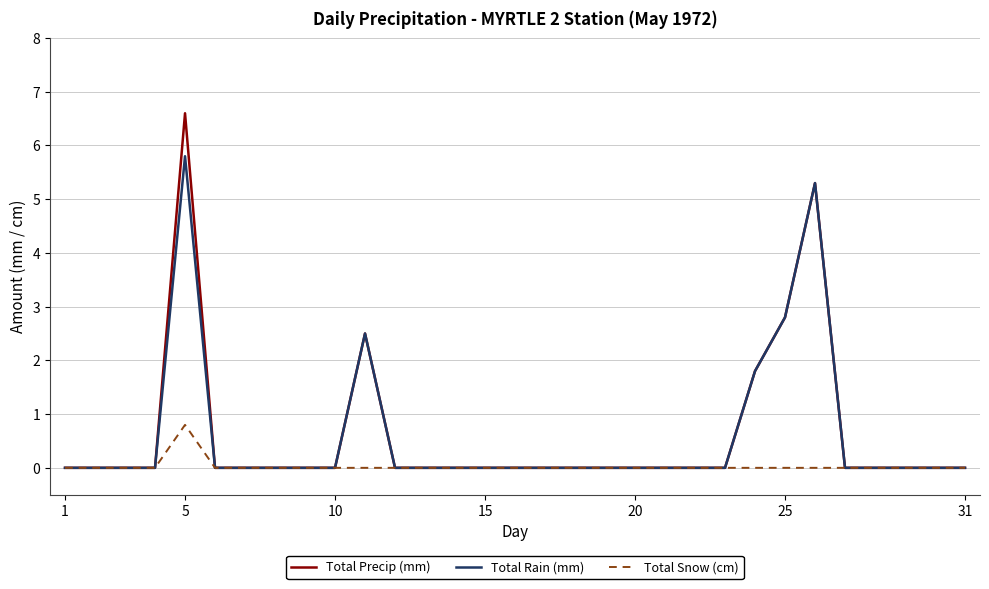

Rank the series by their maximum value, from lowest to highest.

Total Snow (cm), Total Rain (mm), Total Precip (mm)